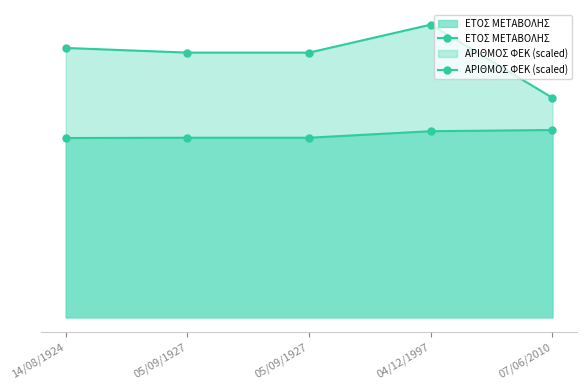

List the series in order of their peak value, highest first.

ΑΡΙΘΜΟΣ ΦΕΚ (scaled), ΕΤΟΣ ΜΕΤΑΒΟΛΗΣ